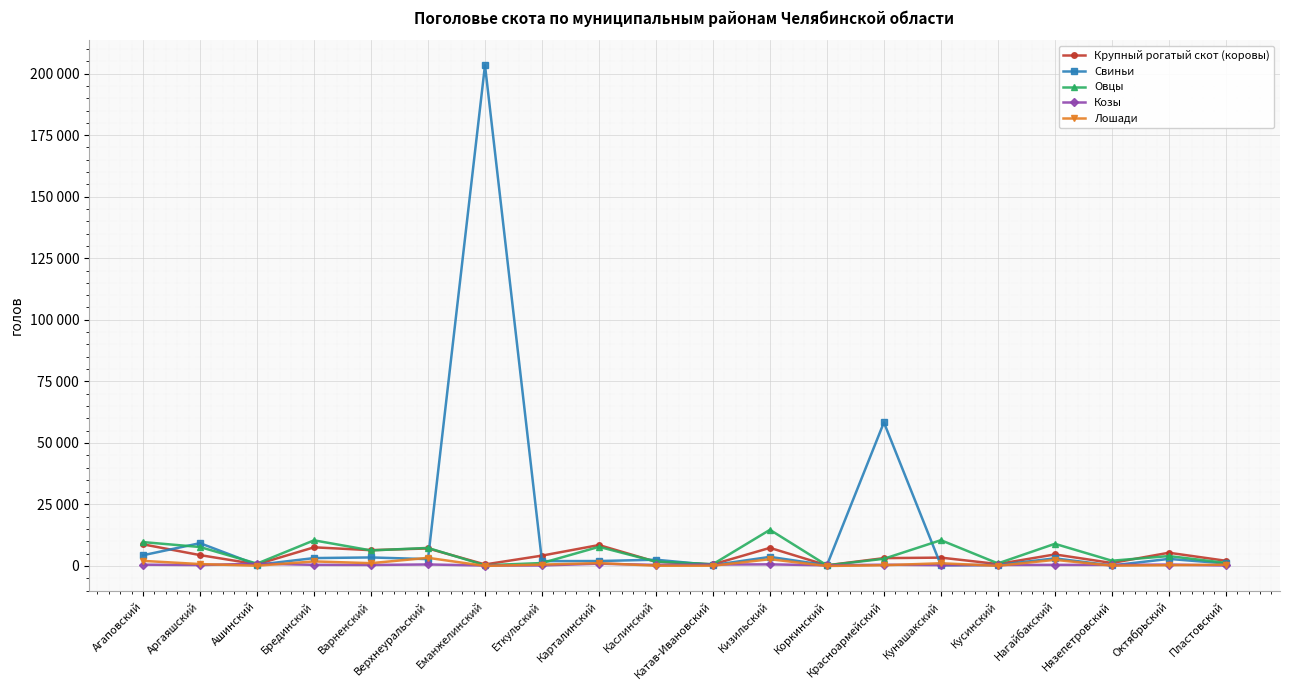

Does the chart have visible grid lines?

Yes